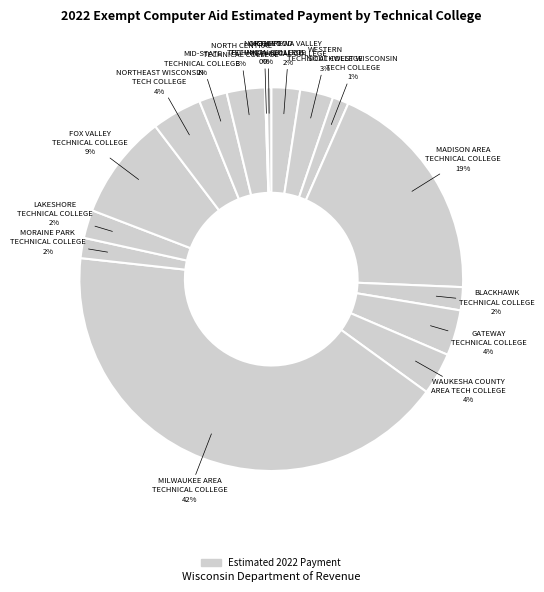

Count the number of slices in the pie.

16